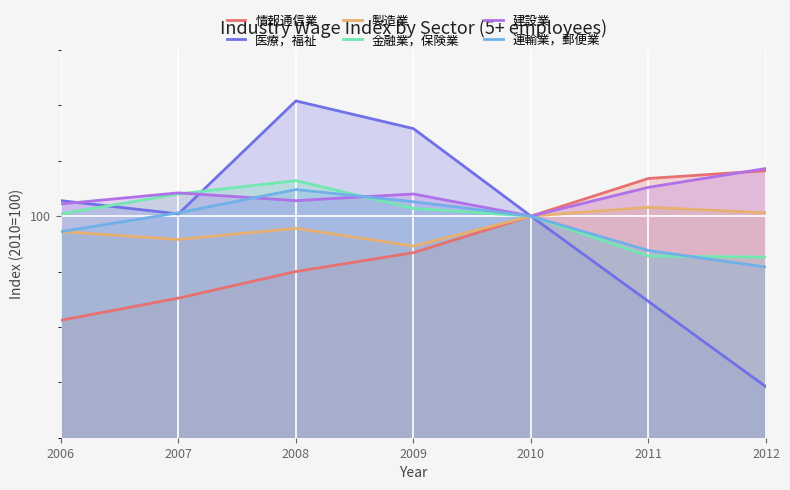

At which label is 金融業，保険業 closest to 99?

2010